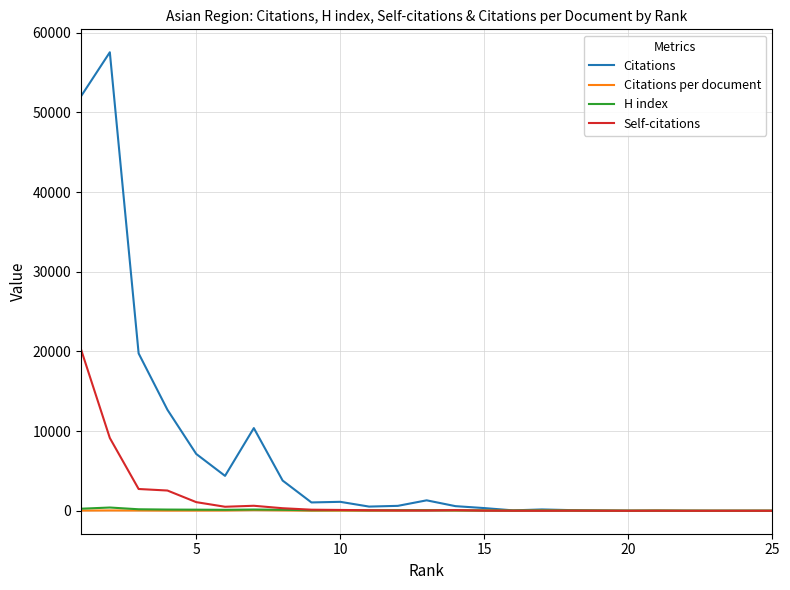

Which series has the largest range (max minus min)?

Citations